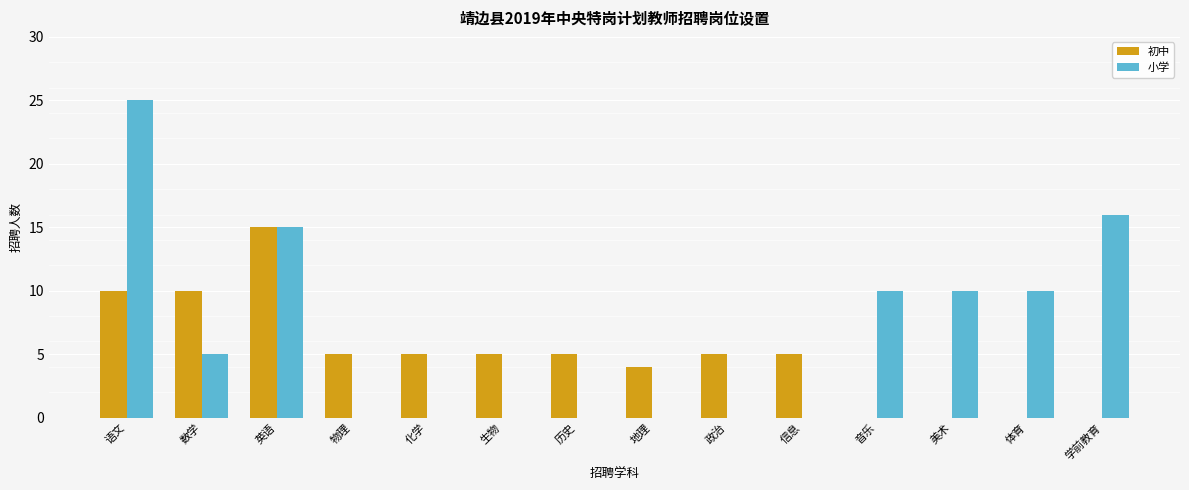

Reading right to left, what are all the values shown in this chart?

初中: 0	0	0	0	5	5	4	5	5	5	5	15	10	10
小学: 16	10	10	10	0	0	0	0	0	0	0	15	5	25